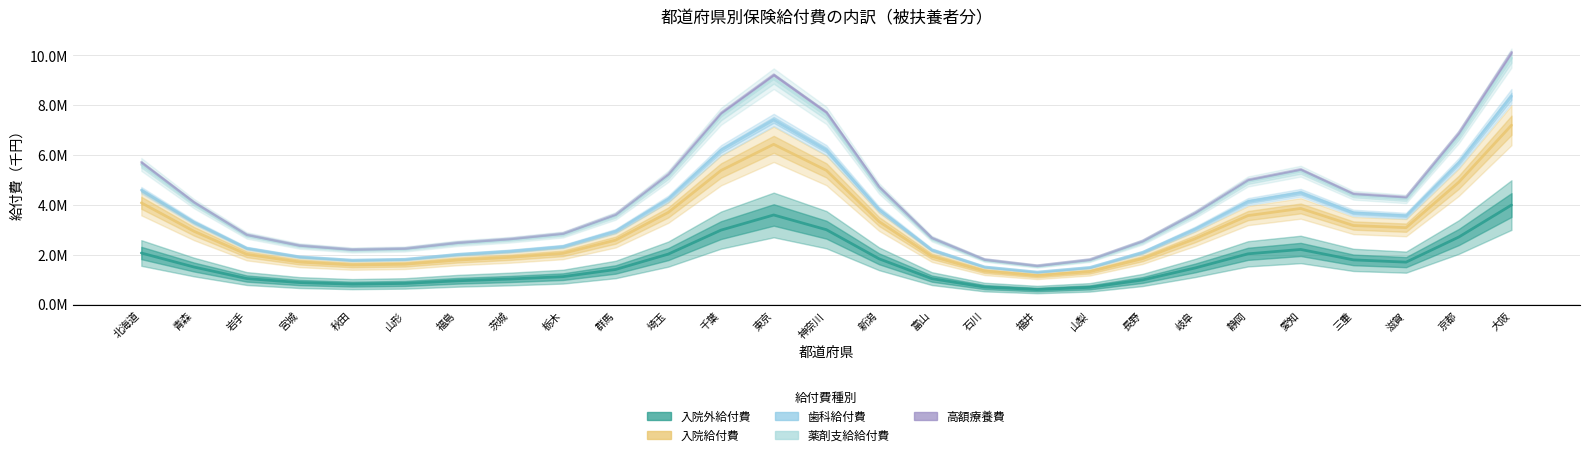

Reading left to right, extract all data points from this chart.

入院外給付費: 2062970.4	1499673.8	1037066.9	875591.1	812510.0	840374.9	946816.9	1018806.8	1112165.6	1400890.7	2019269.2	2982457.8	3591055.7	2999268.7	1829136.2	1034021.6	695167.8	594822.8	683218.4	979864.0	1463784.8	2029726.5	2205750.2	1786418.8	1696116.8	2704092.5	3989858.9
入院給付費: 4080005.9	2936261.4	2009845.8	1701599.9	1582168.4	1611436.2	1779987.2	1890370.4	2047841.9	2579536.4	3692919.8	5378696.1	6429365.1	5381988.8	3324506.6	1930200.8	1336983.3	1154913.3	1315913.7	1836724.5	2638997.9	3565550.5	3853204.5	3166571.7	3081080.7	4907597.8	7198121.2
歯科給付費: 4588808.7	3298273.7	2254524.9	1908386.4	1773656.8	1808542.4	2005853.2	2138907.6	2324274.1	2941394.1	4234795.1	6191558.5	7410661.1	6196045.1	3807306.0	2189023.9	1503635.5	1296698.0	1483611.0	2087987.5	3030440.1	4129313.8	4481657.1	3675642.6	3558488.4	5683542.4	8362305.2
薬剤支給給付費: 5621284.5	4045966.2	2768817.6	2345363.7	2182531.2	2222928.5	2453958.0	2598635.3	2806148.7	3554368.0	5145427.3	7555096.0	9065508.1	7590701.9	4653613.7	2639584.7	1779858.9	1533021.7	1774533.9	2507768.7	3631475.2	4936182.8	5350148.3	4384760.8	4234032.0	6736005.1	9894101.2
高額療養費: 5710565.8	4103946.2	2801220.8	2369672.1	2204464.5	2245493.2	2481013.8	2630836.8	2845658.8	3609726.2	5230890.2	7685771.6	9222996.8	7716702.9	4723240.5	2674934.0	1803018.2	1553468.3	1799260.4	2543412.4	3682243.0	5003362.0	5422139.6	4446550.1	4309912.0	6883616.3	10123800.7